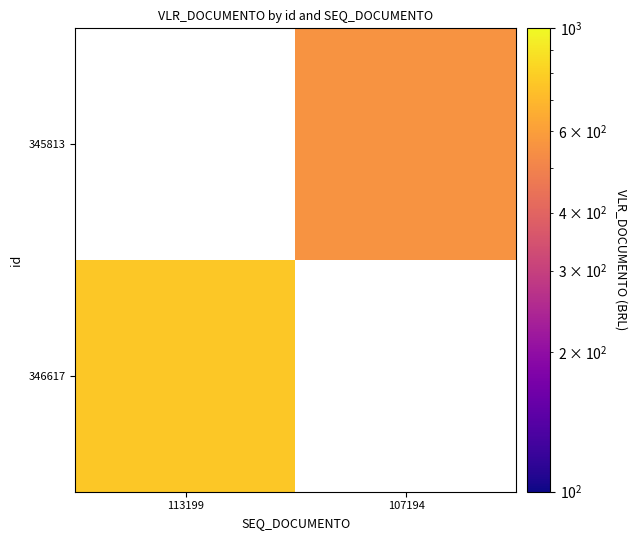

How many data points in 345813 are above 558?

1